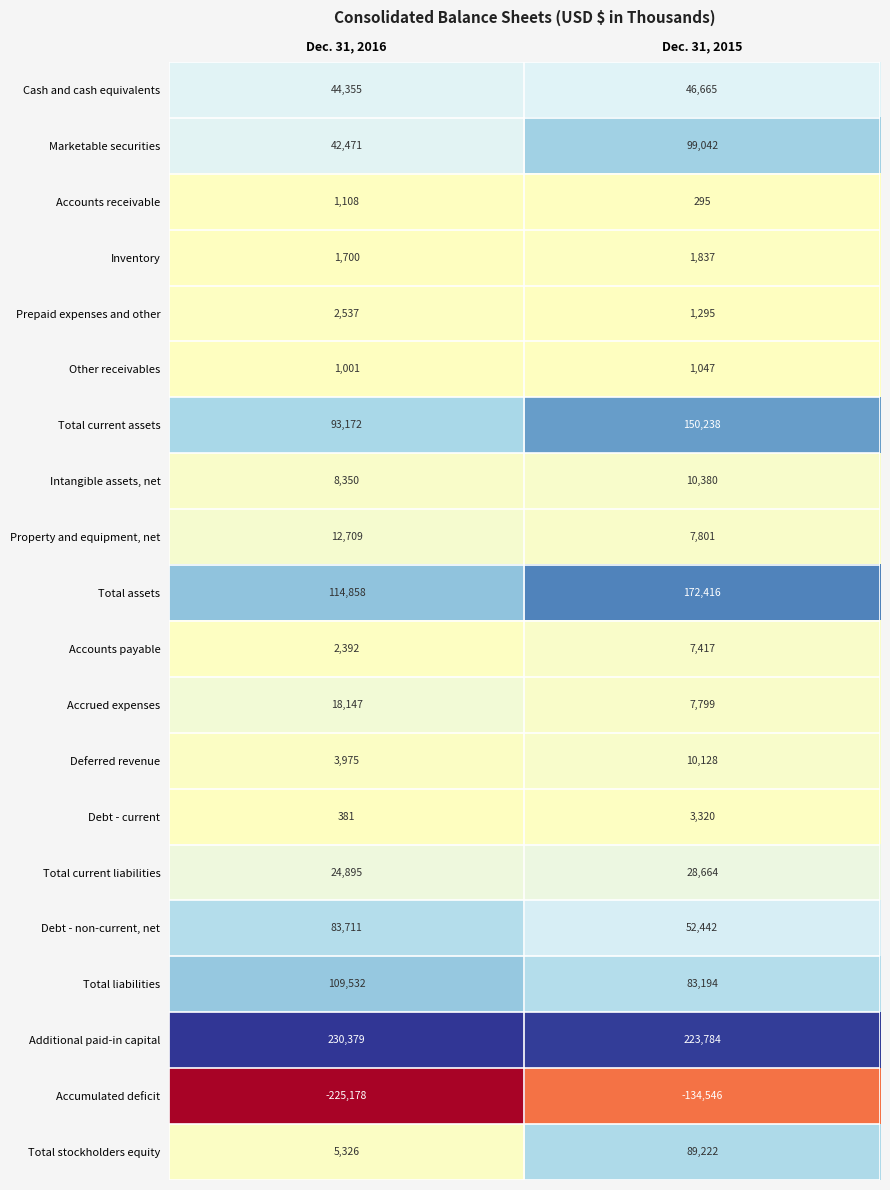

Rank the series by their maximum value, from highest to lowest.

Additional paid-in capital, Total assets, Total current assets, Total liabilities, Marketable securities, Total stockholders equity, Debt - non-current, net, Cash and cash equivalents, Total current liabilities, Accrued expenses, Property and equipment, net, Intangible assets, net, Deferred revenue, Accounts payable, Debt - current, Prepaid expenses and other, Inventory, Accounts receivable, Other receivables, Accumulated deficit